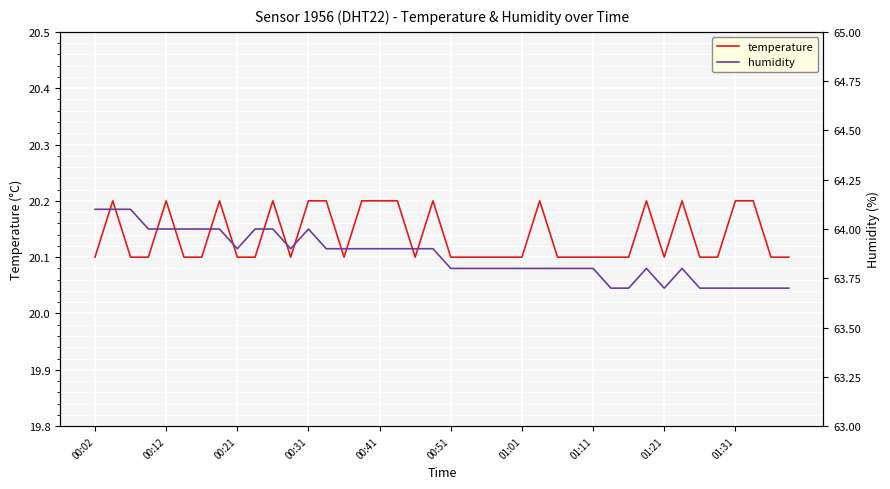

Which series has the largest range (max minus min)?

humidity